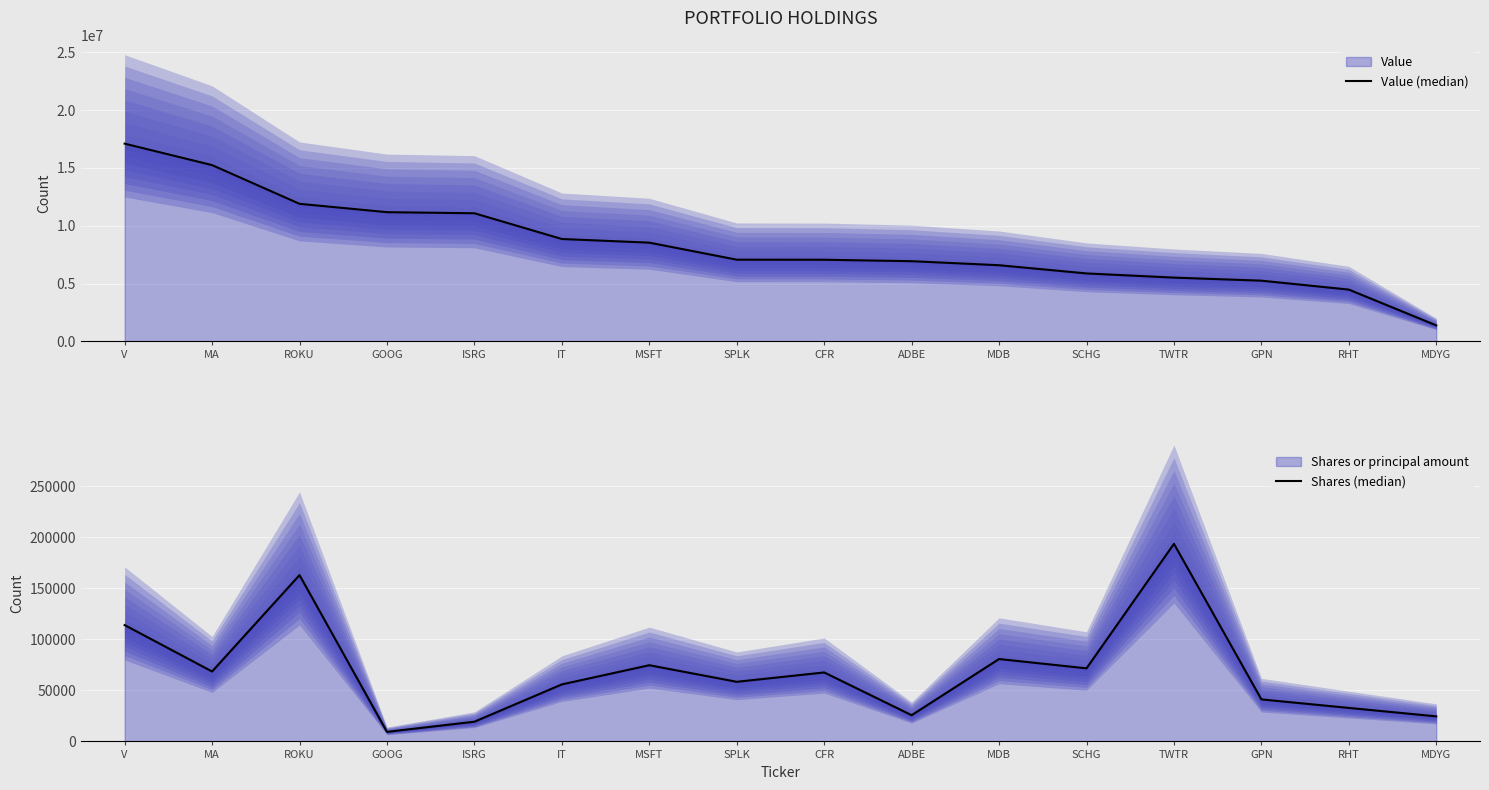

What is the maximum value shown in the chart?

17109000